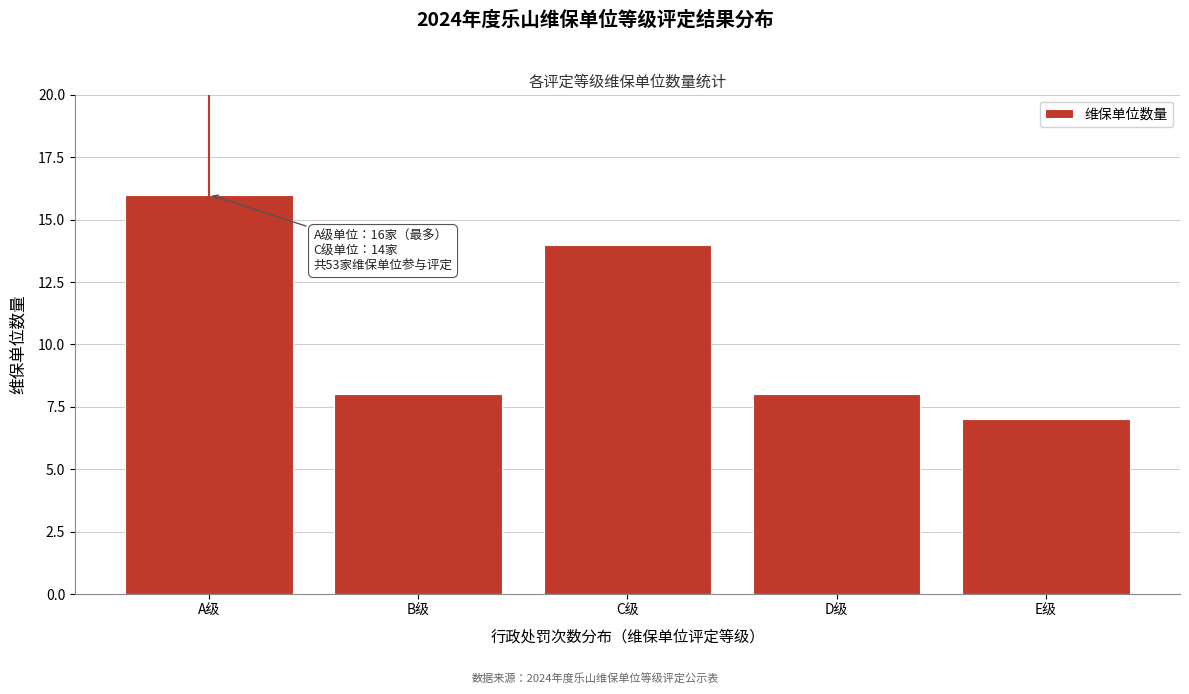

Reading left to right, list all the values displayed in this chart.

16	8	14	8	7